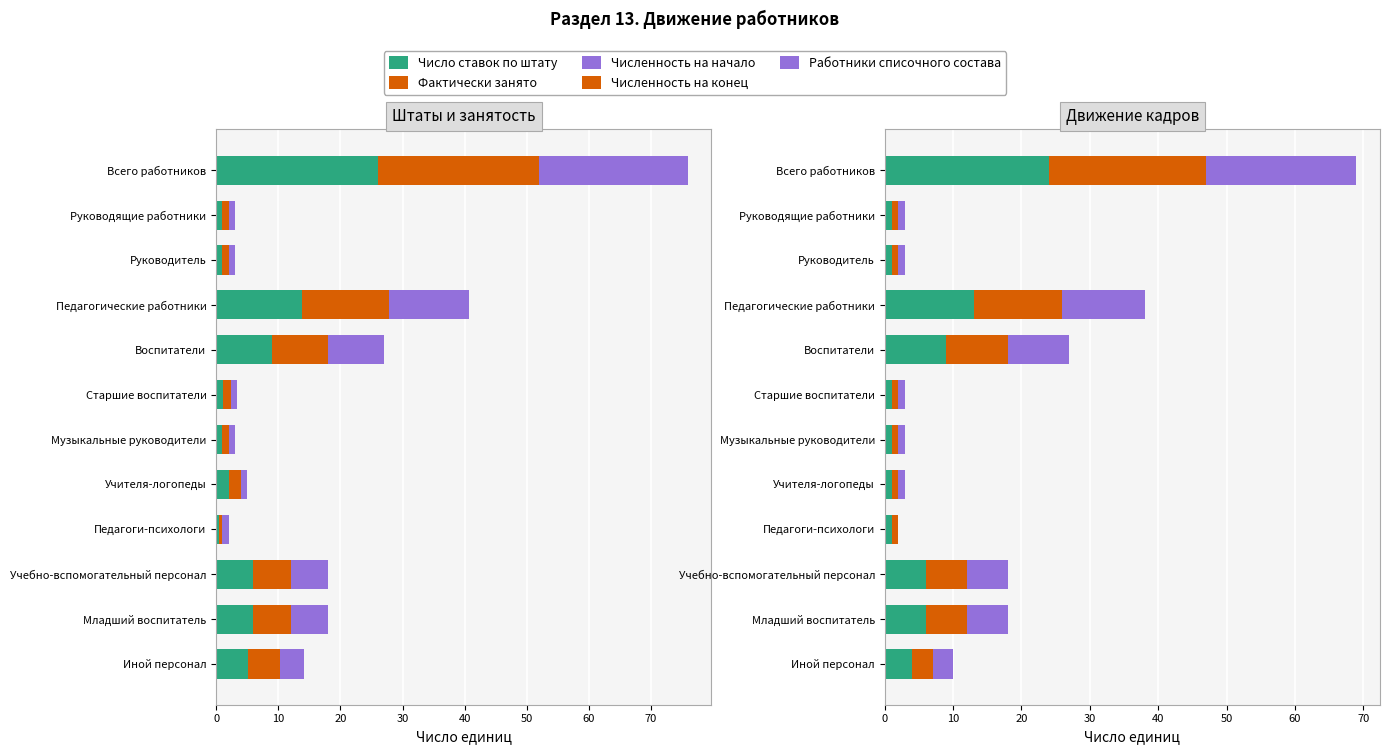

Reading left to right, list all the values displayed in this chart.

Число ставок по штату: 26.0	1.0	1.0	13.9	9.0	1.1	1.0	2.0	0.5	6.0	6.0	5.1
Фактически занято: 26.0	1.0	1.0	13.9	9.0	1.1	1.0	2.0	0.5	6.0	6.0	5.1
Численность на начало: 24.0	1.0	1.0	13.0	9.0	1.0	1.0	1.0	1.0	6.0	6.0	4.0
Численность на конец: 23.0	1.0	1.0	13.0	9.0	1.0	1.0	1.0	1.0	6.0	6.0	3.0
Работники списочного состава: 22.0	1.0	1.0	12.0	9.0	1.0	1.0	1.0	0.0	6.0	6.0	3.0